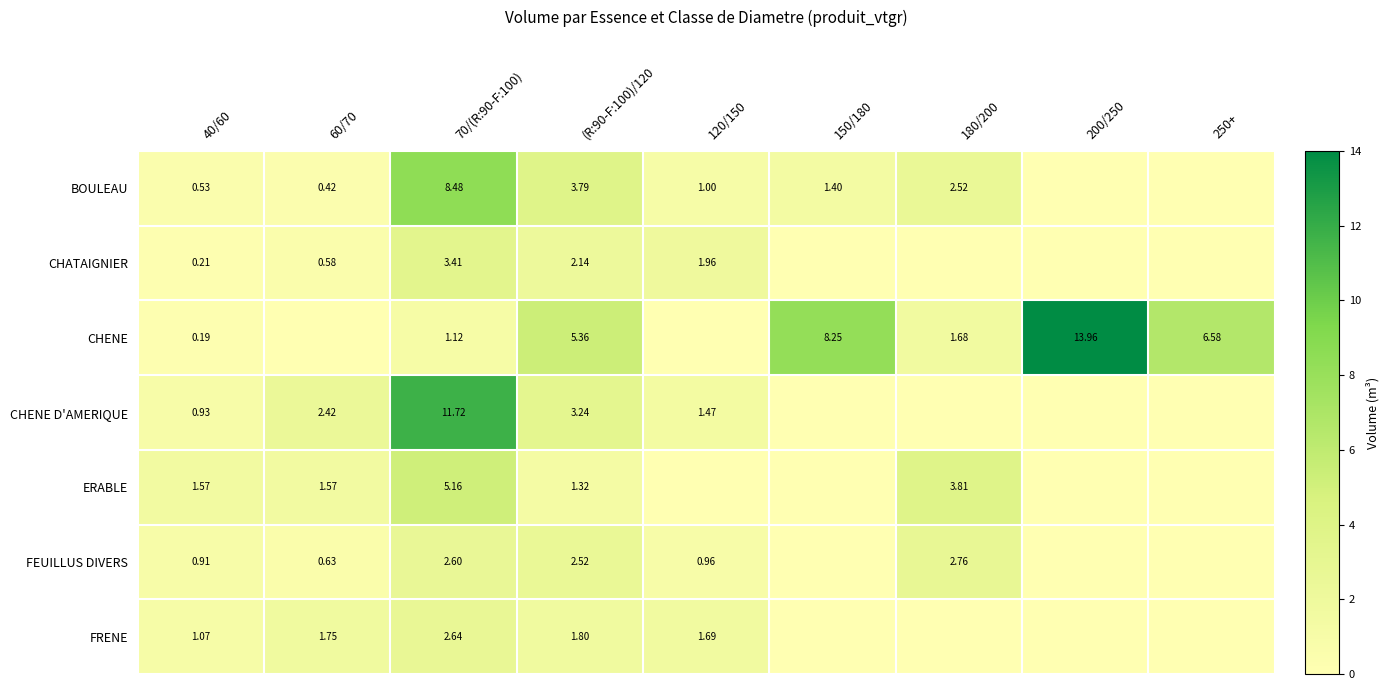

Rank the series at 70/(R:90-F:100) from lowest to highest value.

CHENE, FEUILLUS DIVERS, FRENE, CHATAIGNIER, ERABLE, BOULEAU, CHENE D'AMERIQUE